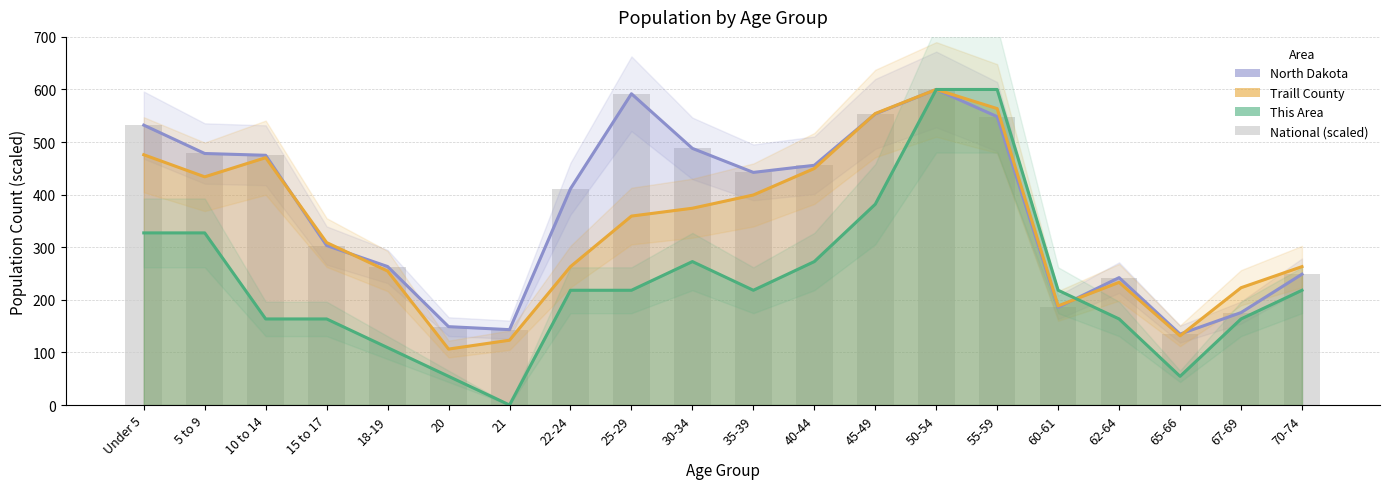

Between 5 to 9 and 35-39, which is larger?

5 to 9